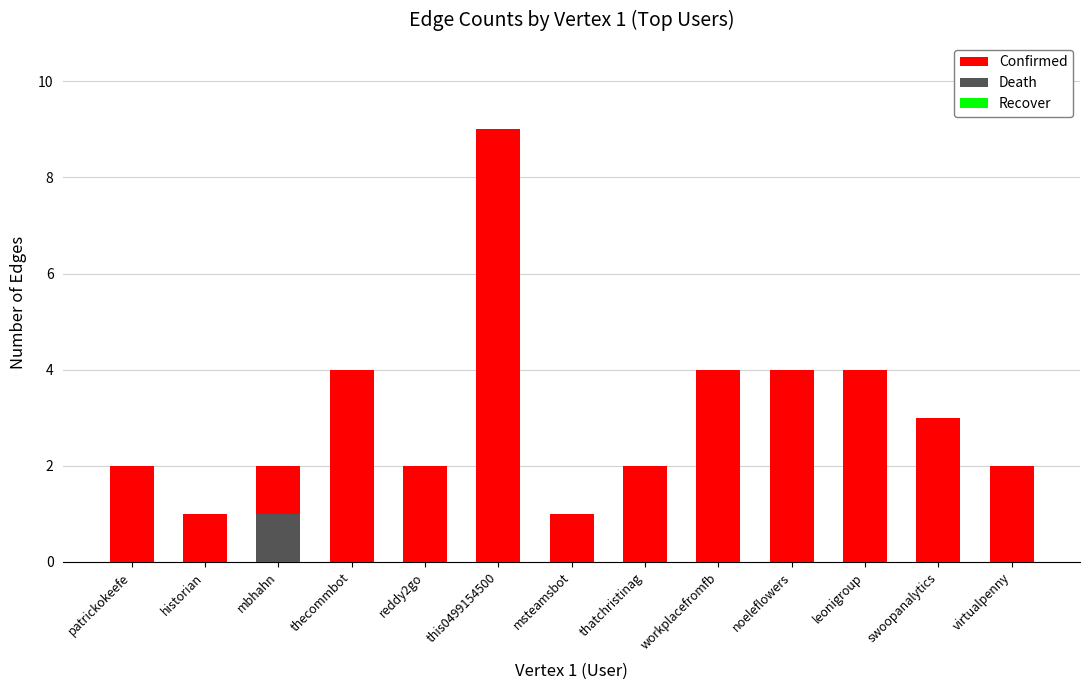

What are all the series names shown in the legend?

Confirmed, Death, Recover